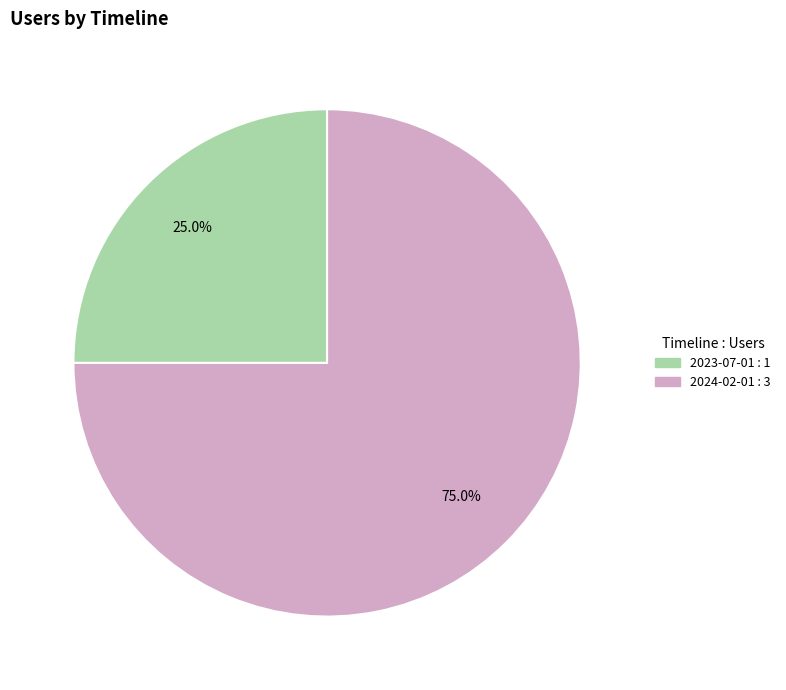

Does any single category account for the majority?

Yes